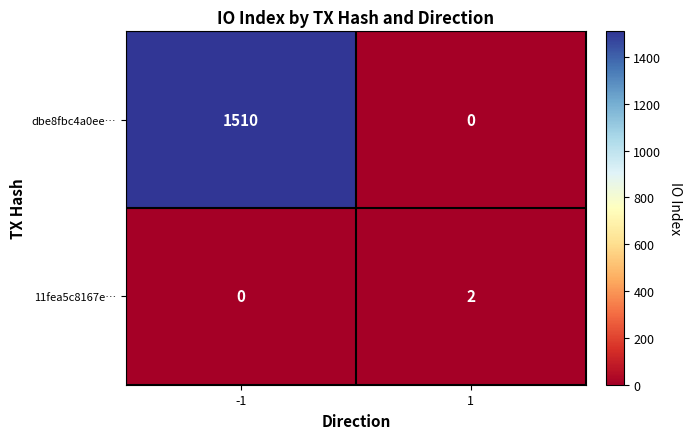

The 11fea5c8167e… series shows 2 at 1. True or false?

True